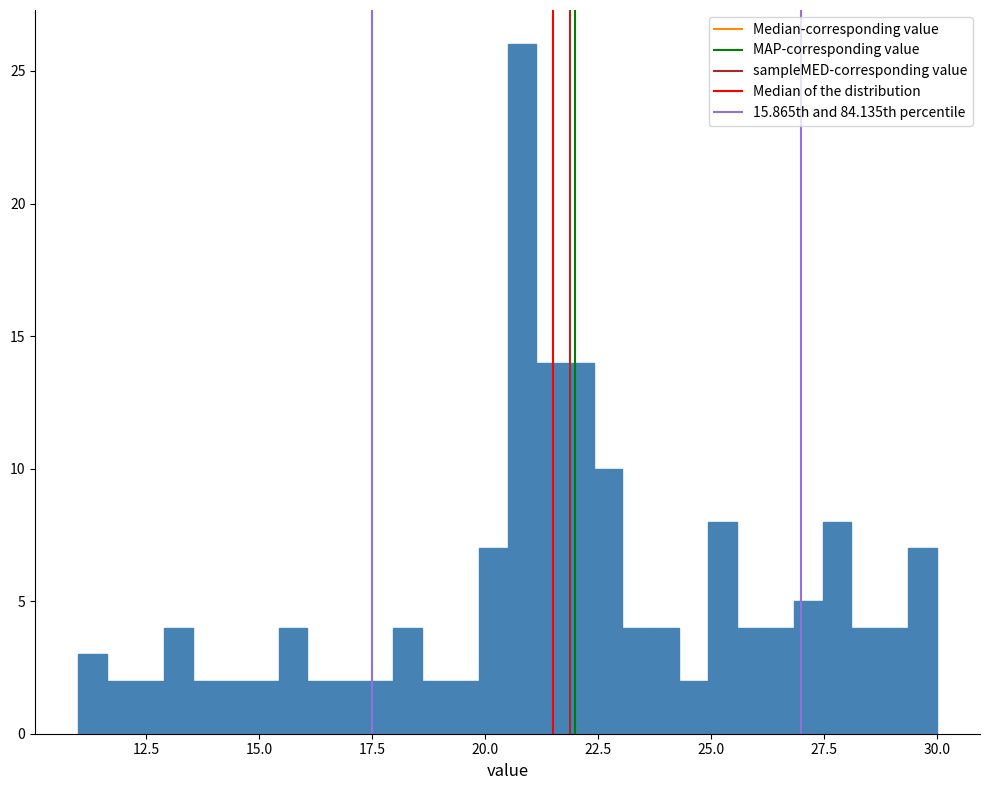

Read against the x-axis, roughly where is the centre of the tallest bar?

21.0